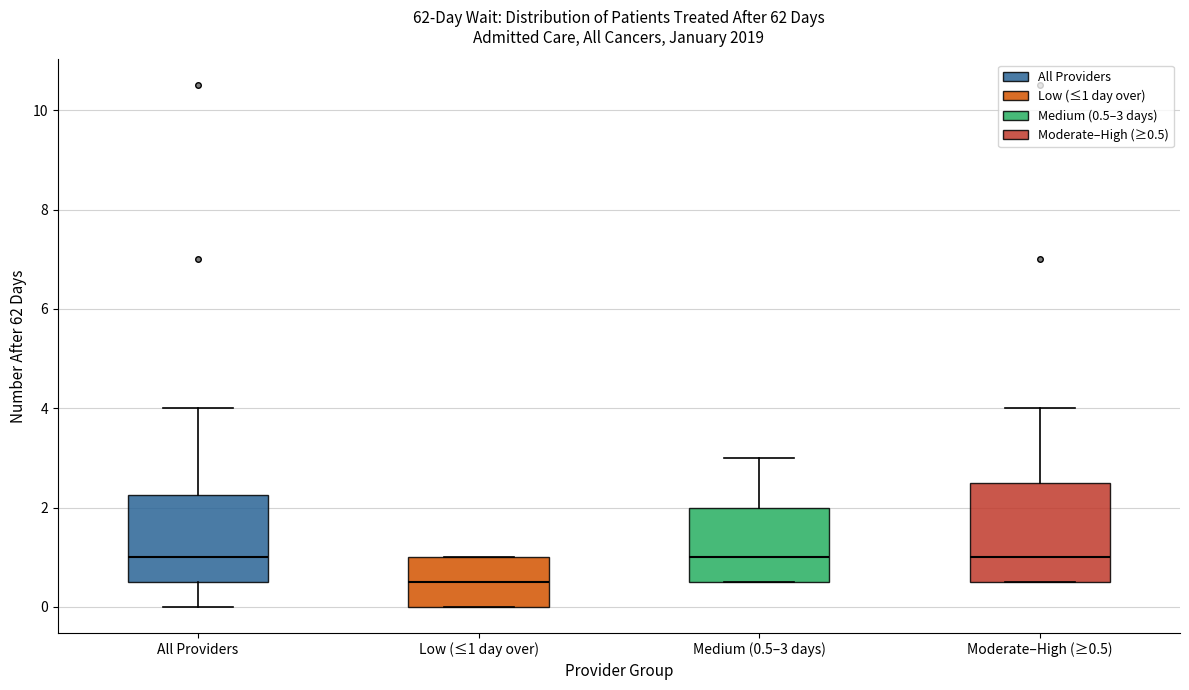

Comparing the boxes themselves (not the whiskers), which one is the tallest?

Moderate–High (≥0.5)